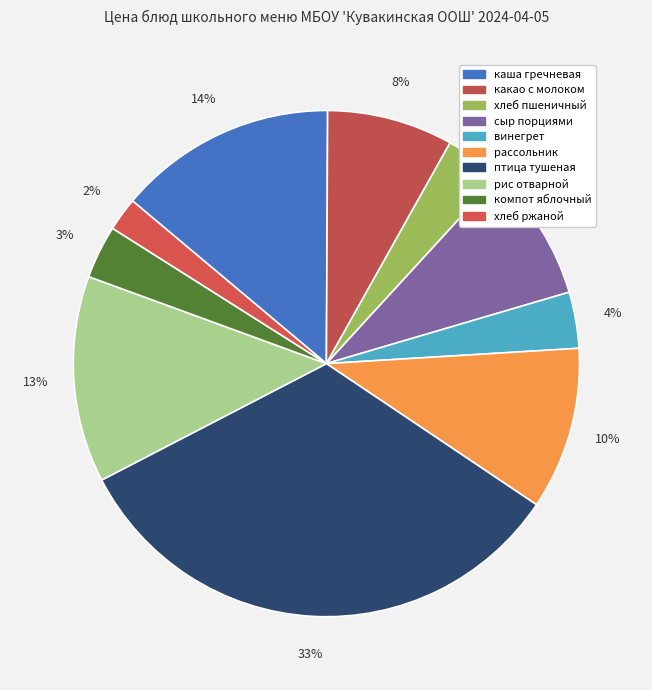

Is there a majority slice in this chart?

No